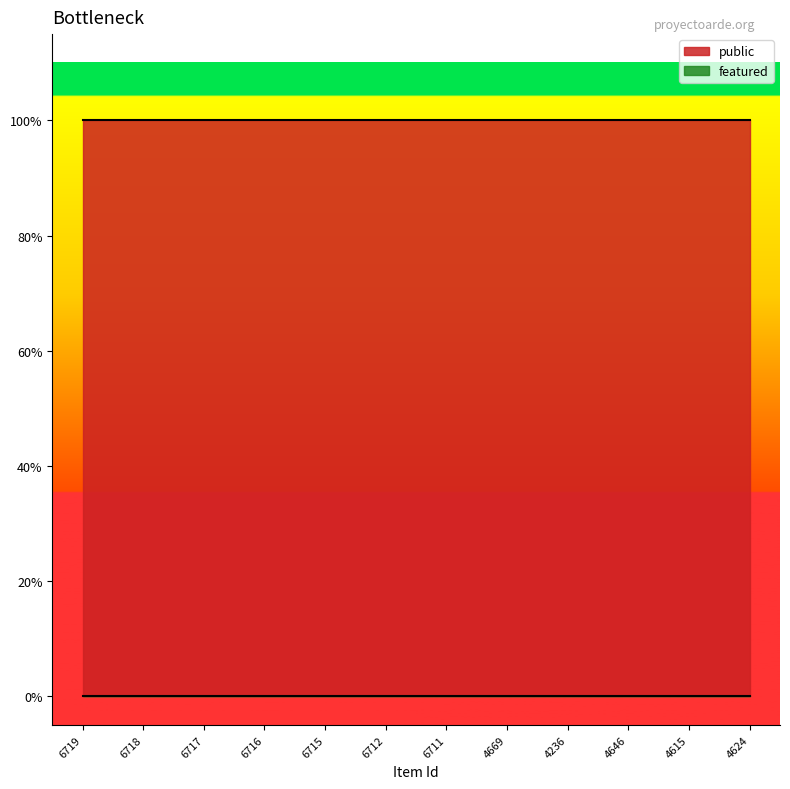

True or false: public has a value of 0 at 6717.

False